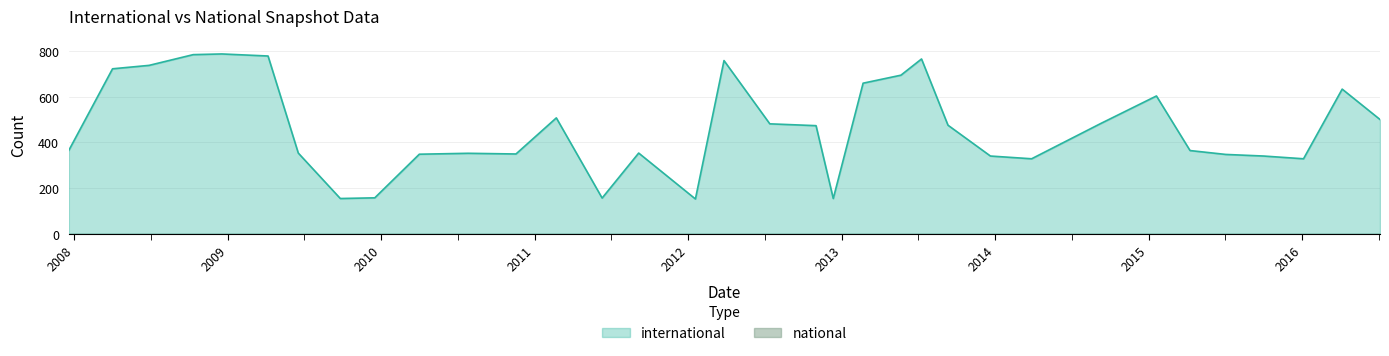

The value at 2016-01-04 is 130. True or false?

False